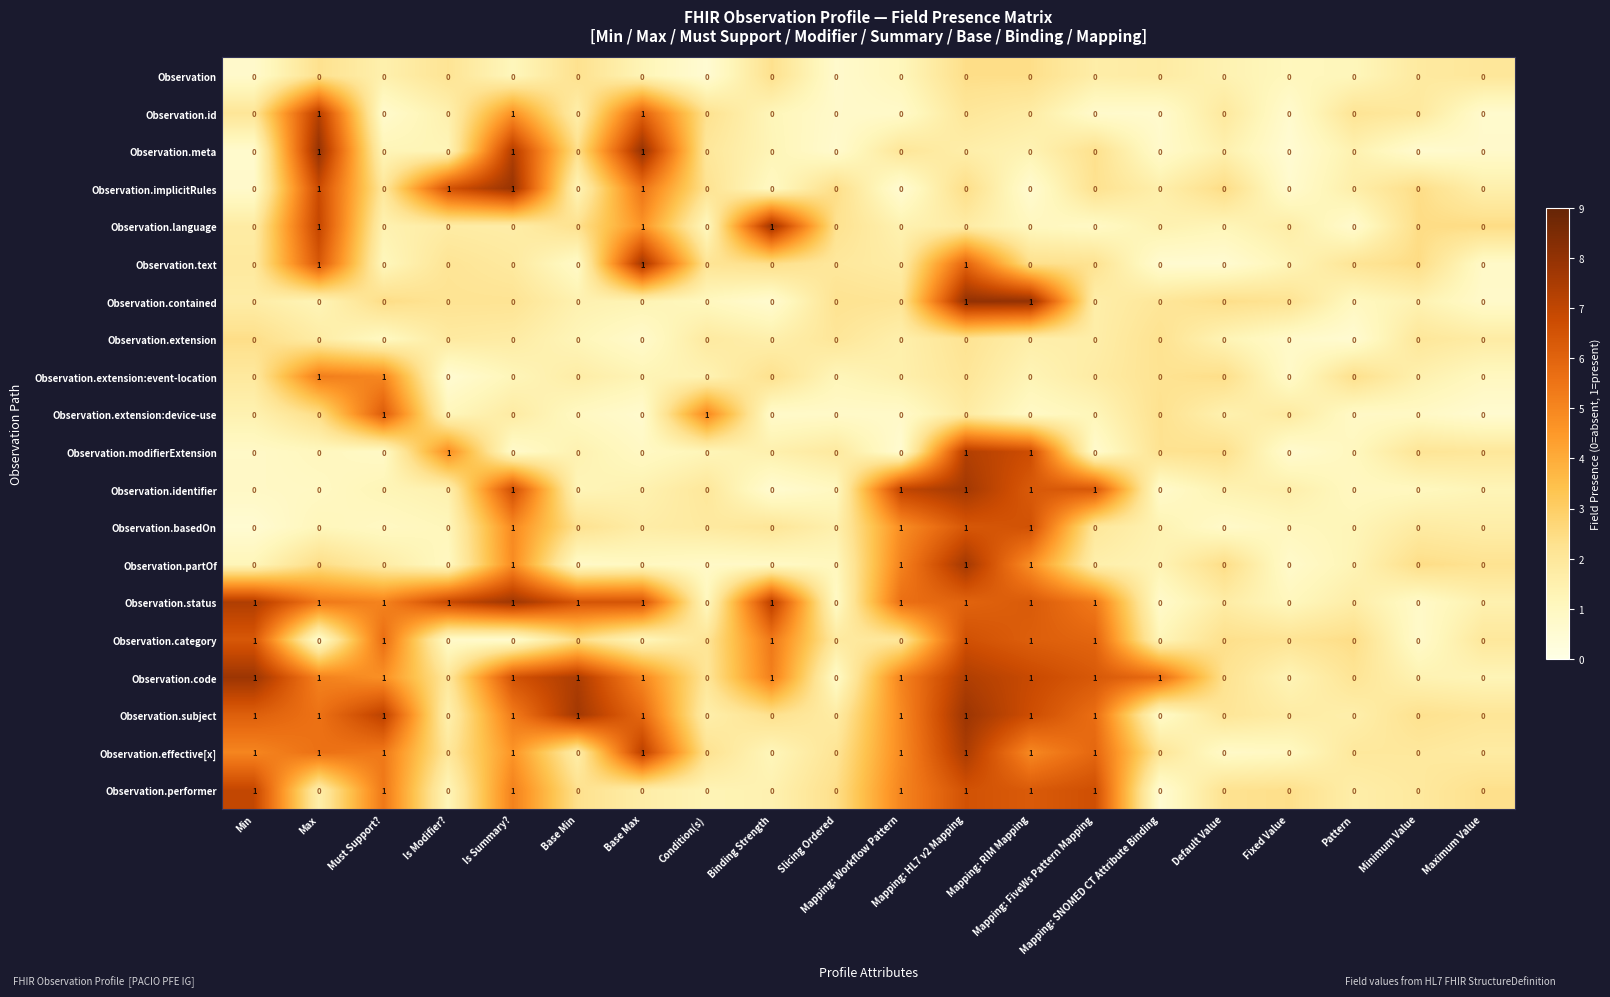

How many series are shown in this chart?

20